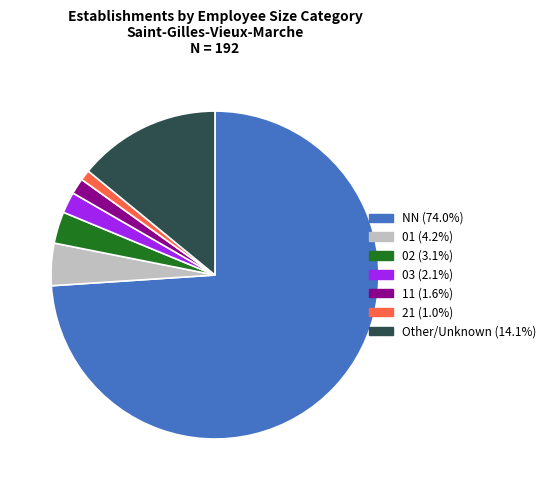

Is there any slice that represents more than half of the pie?

Yes